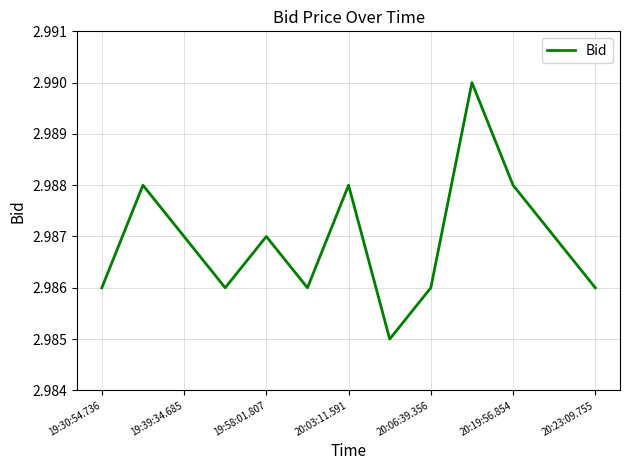

What is the greatest value displayed?

3.0